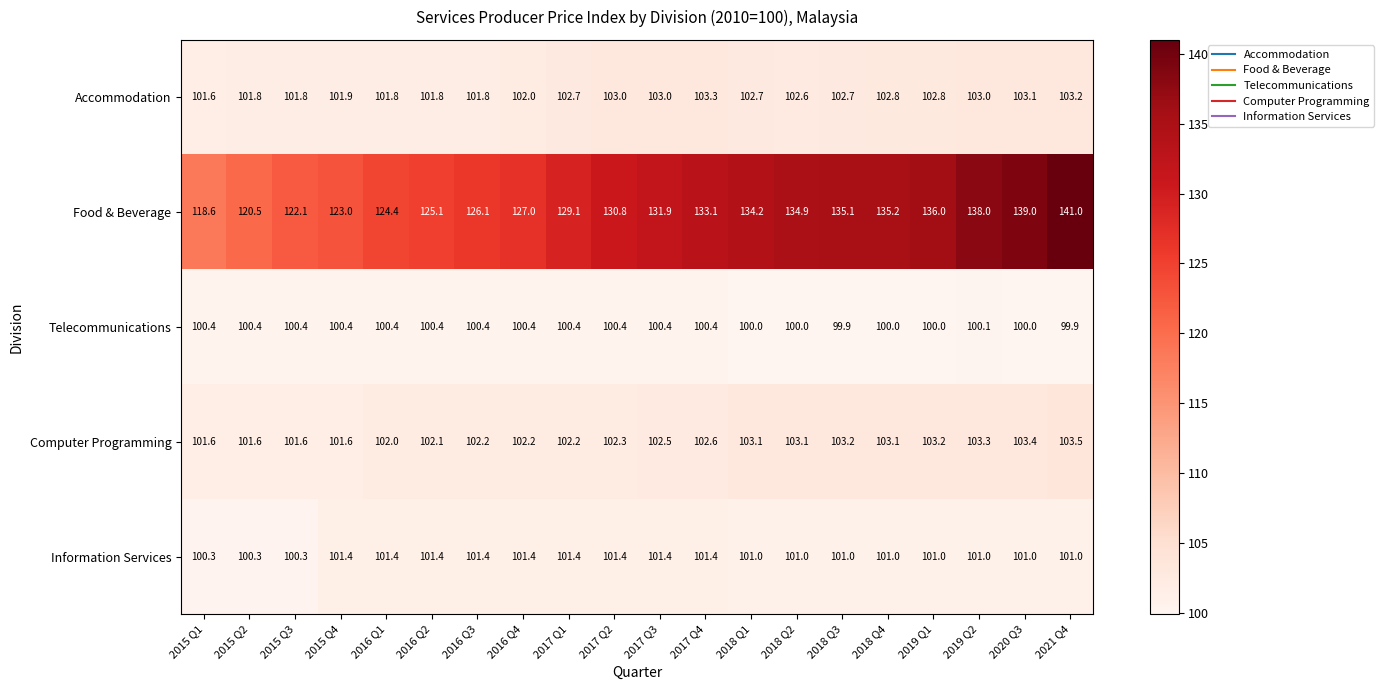

Count the Telecommunications values in the range 100 to 101.

18